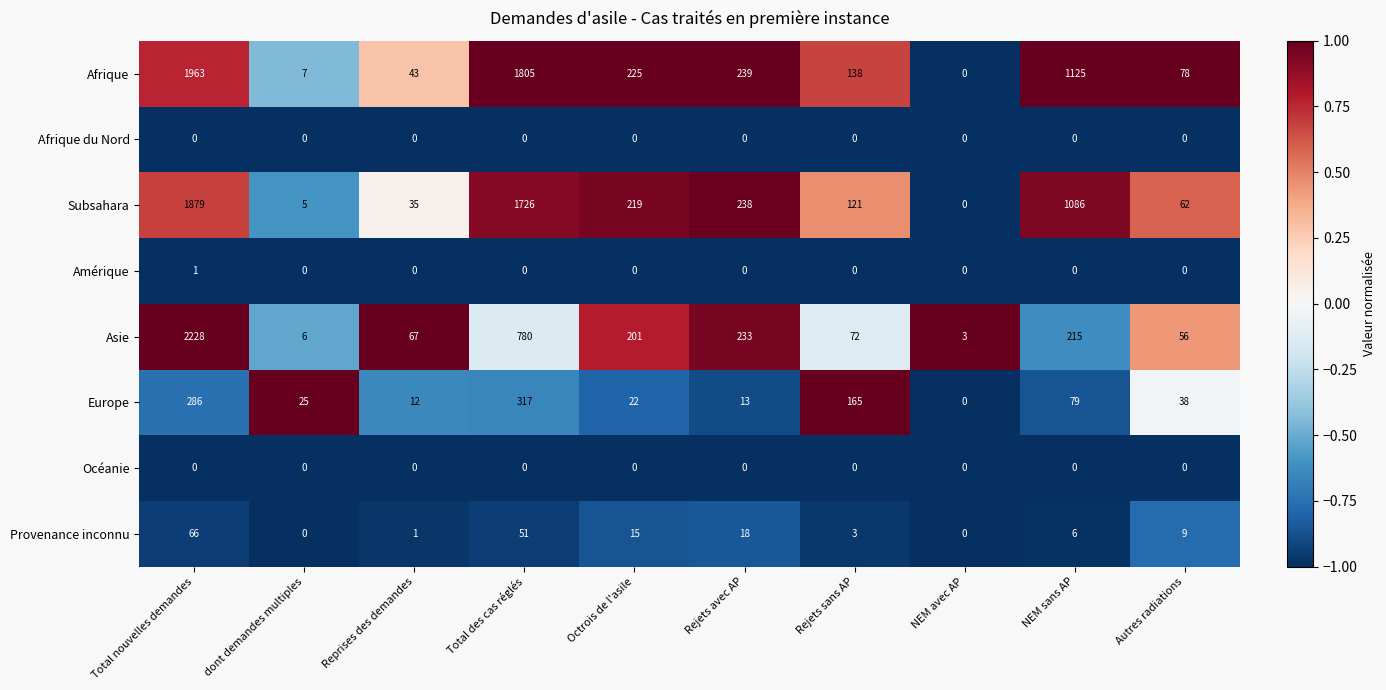

At which label is Provenance inconnu closest to 33?

Rejets avec AP